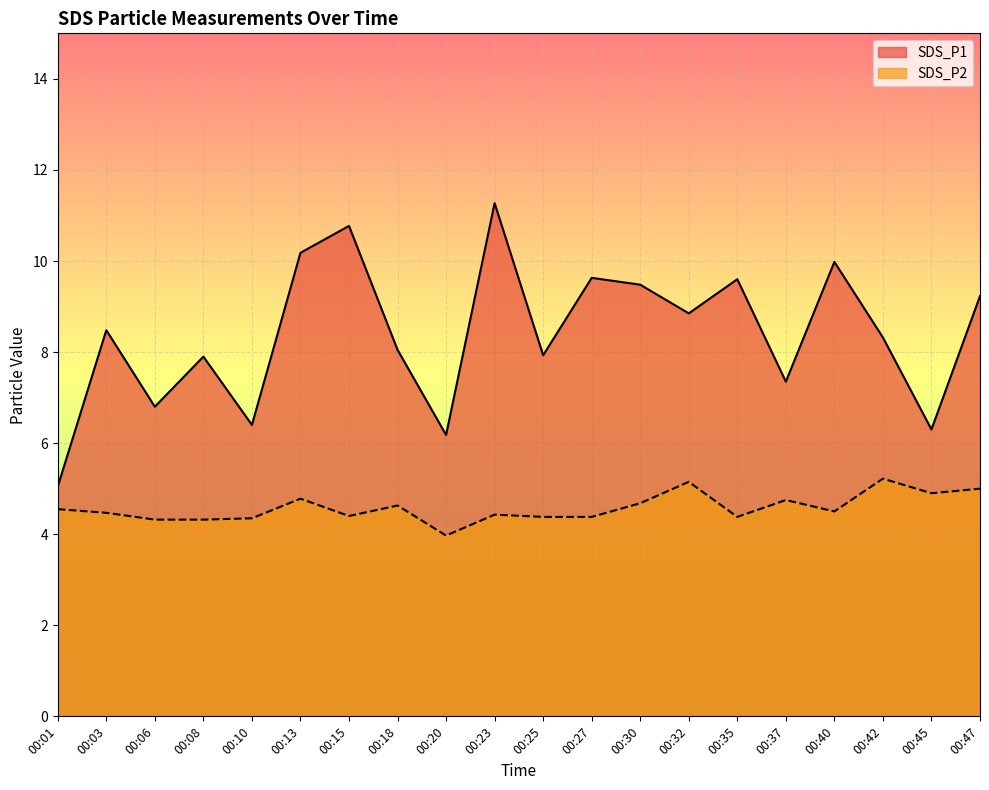

Which series has the largest range (max minus min)?

SDS_P1